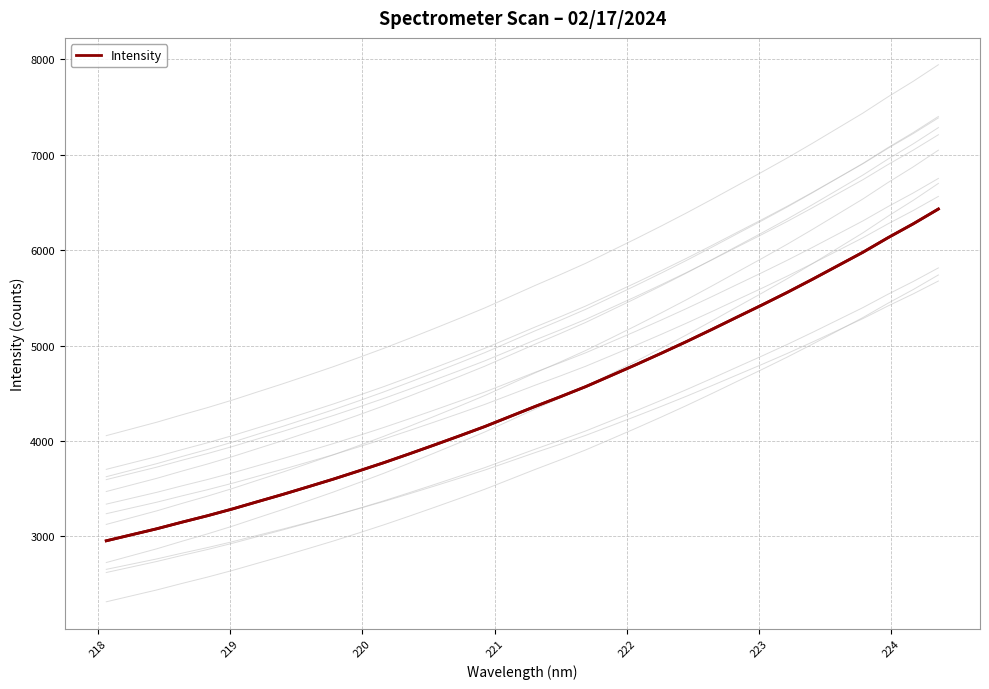

What is the lowest value of the Intensity series?

2954.8